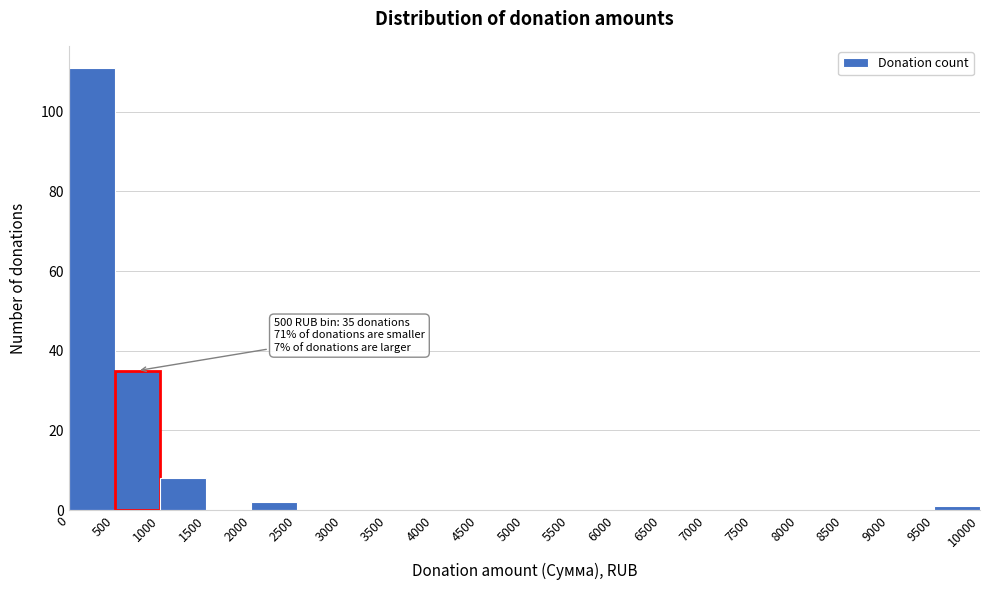

Over which range of the x-axis is the bar tallest?

0 to 500